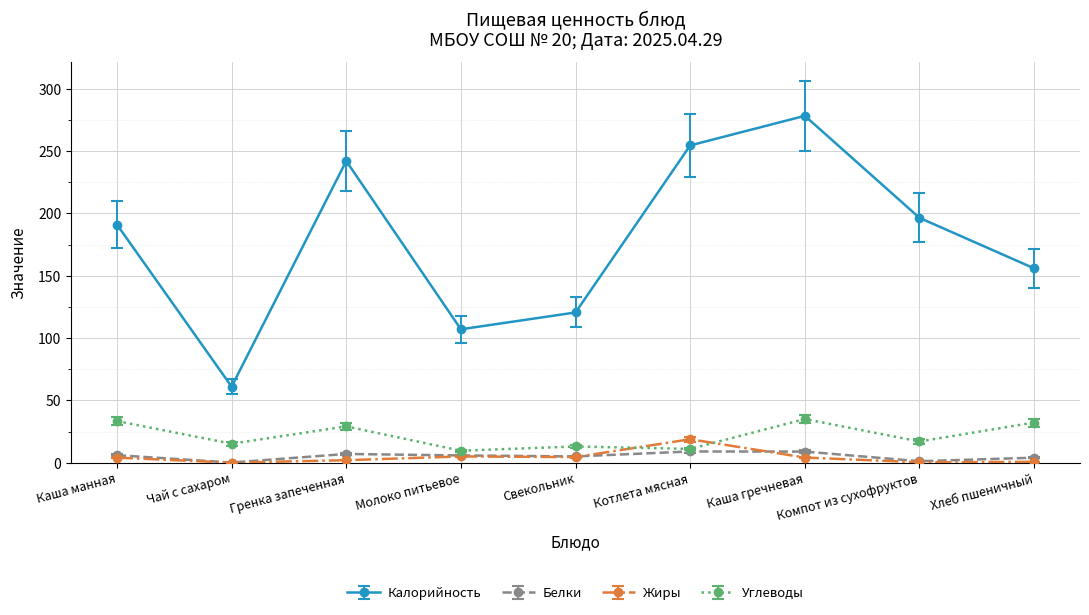

At which category does the chart reach its peak across all series?

Каша гречневая